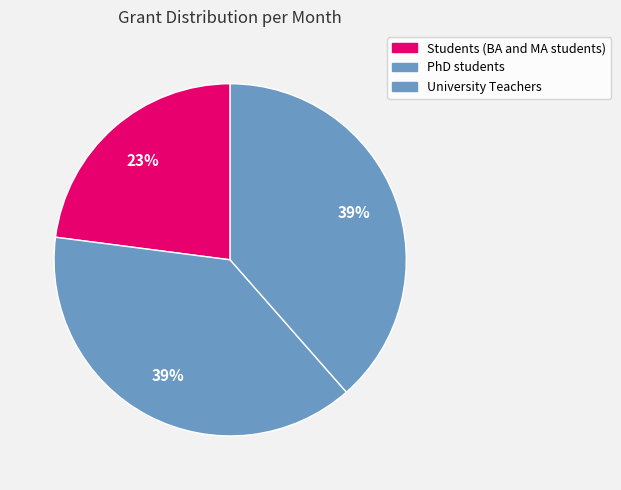

To the nearest percent, what is the difference between the largest and smallest slice percentages?

16%